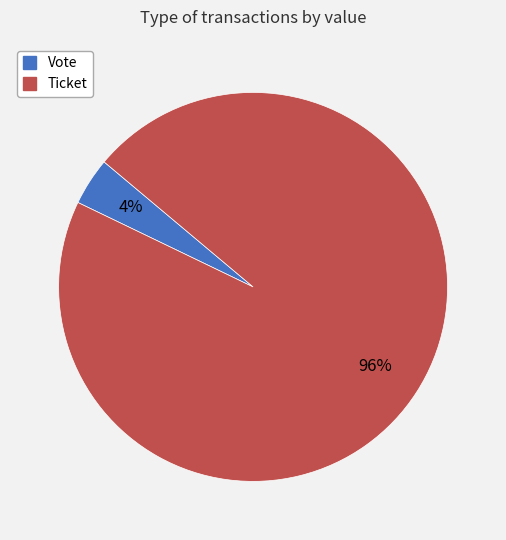

Count the number of slices in the pie.

2